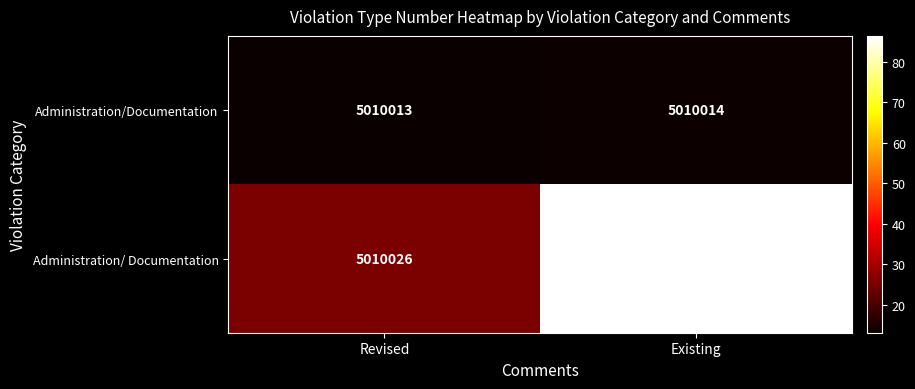

Which label corresponds to the largest value in the chart?

Existing